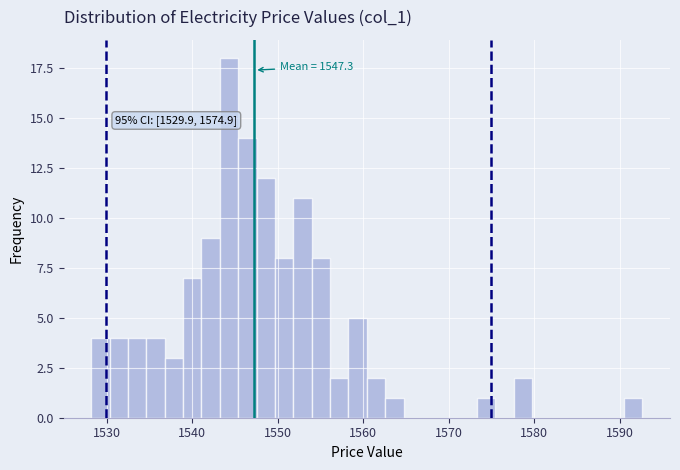

Read against the x-axis, roughly where is the centre of the tallest bar?

1544